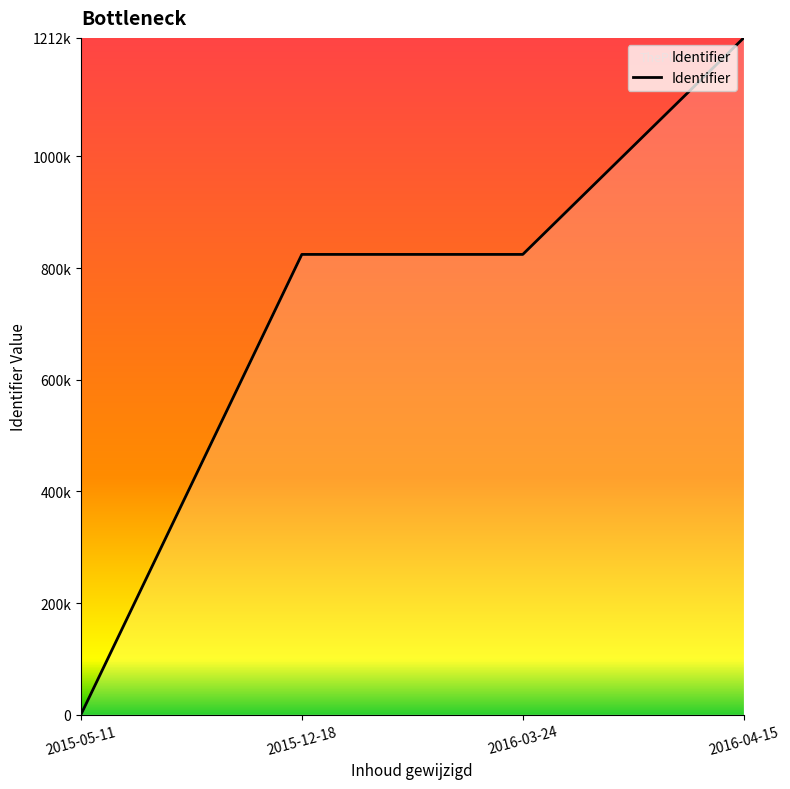

What position from the right is 2016-03-24?

2